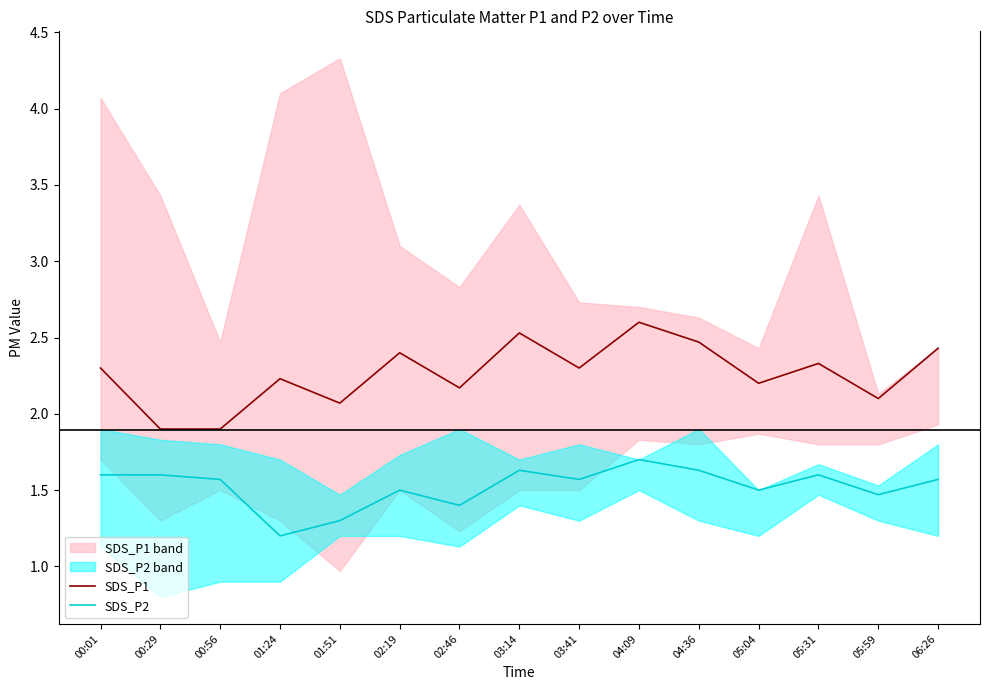

Which series changed the most between 03:14 and 04:36?

SDS_P1